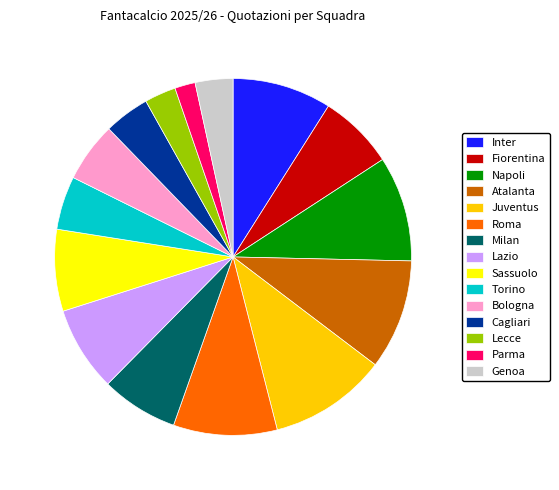

Do Torino and Roma together represent more than half of the pie?

No